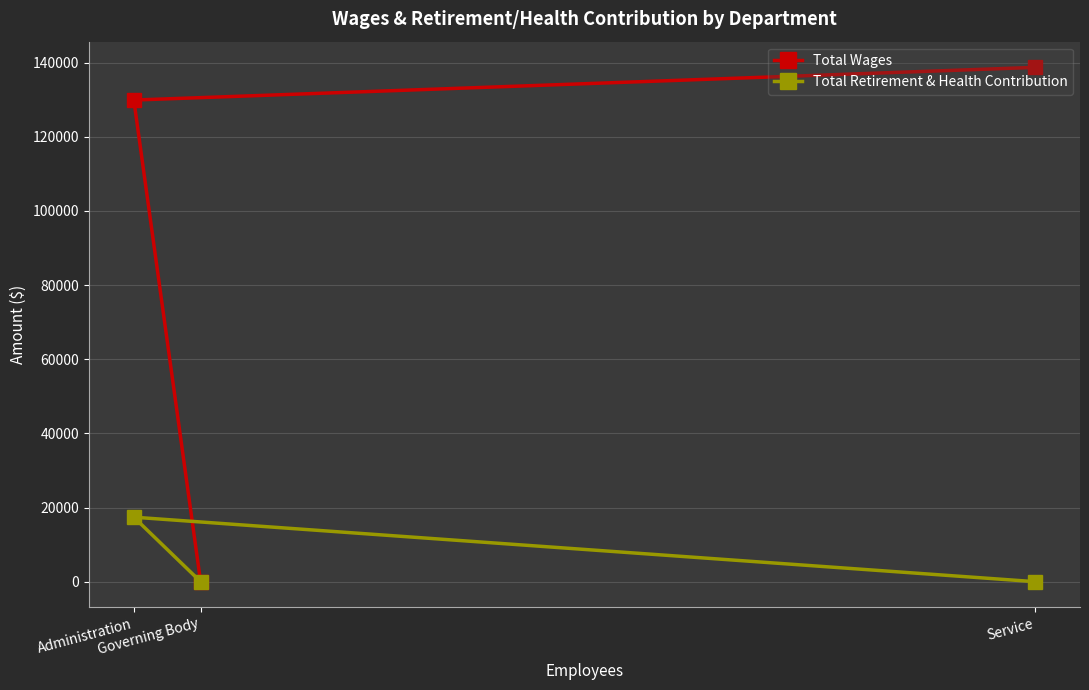

What are all the series names shown in the legend?

Total Wages, Total Retirement & Health Contribution